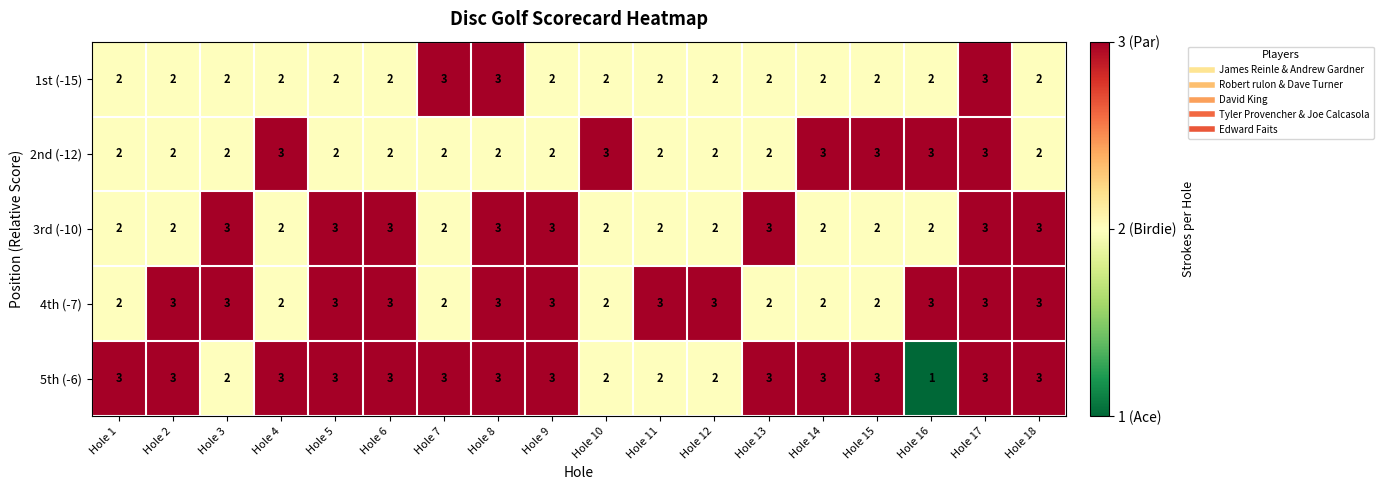

What is the total value across all series at Hole 18?

13